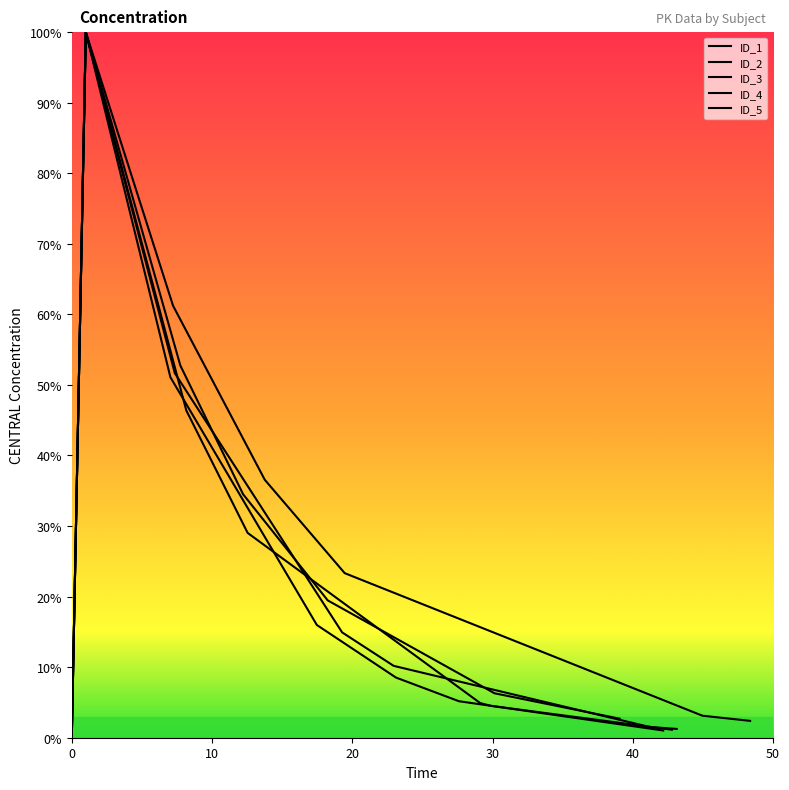

True or false: ID_4 and ID_3 intersect in this chart.

False